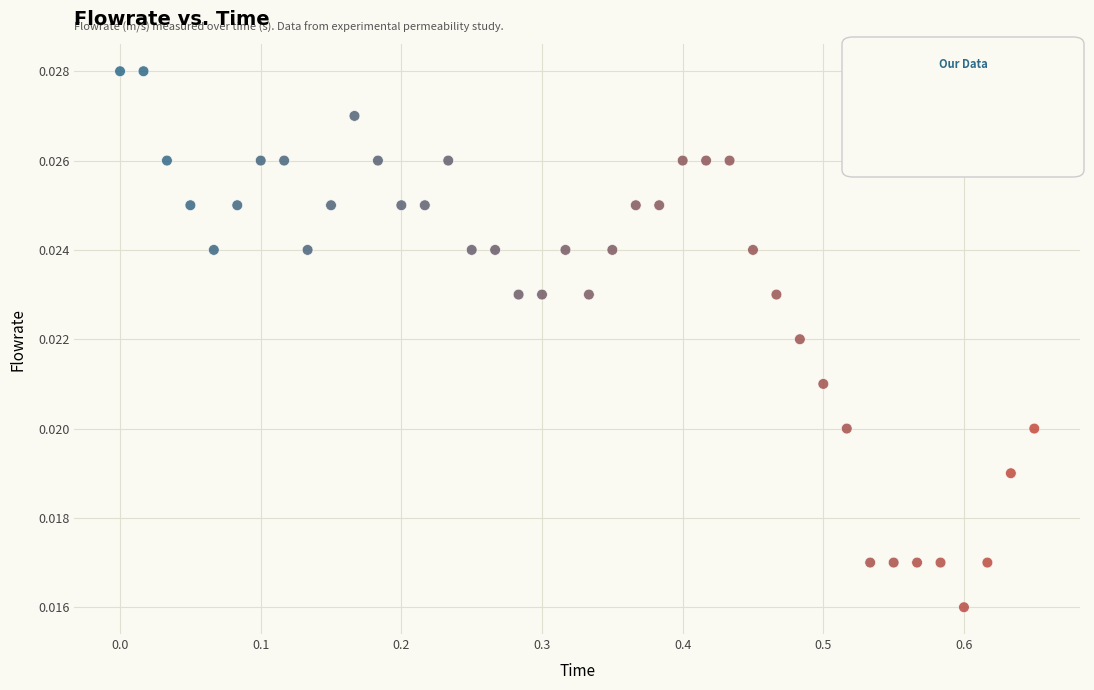

Which series has the widest spread of Y values?

Late phase